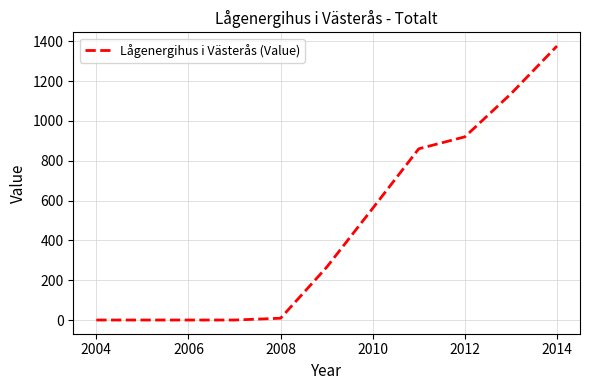

How many values are below 265?

5